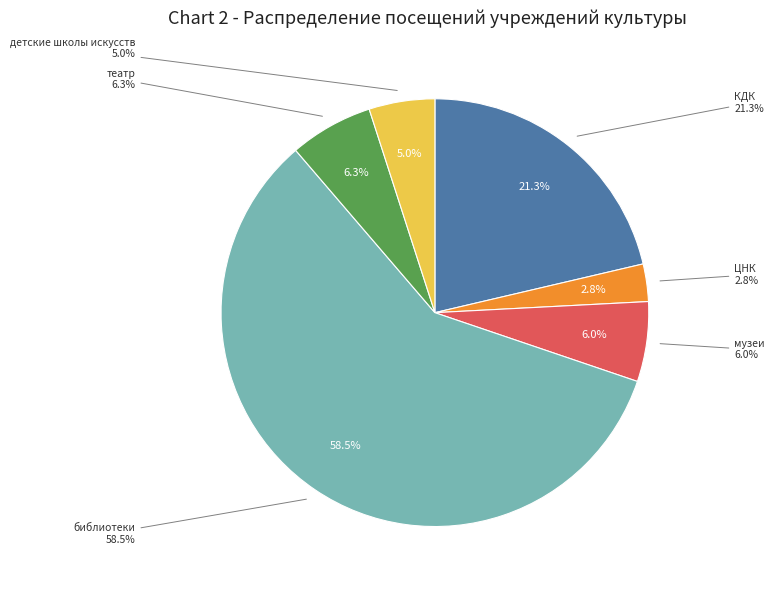

To the nearest percent, what percentage of the pie is библиотеки?

59%